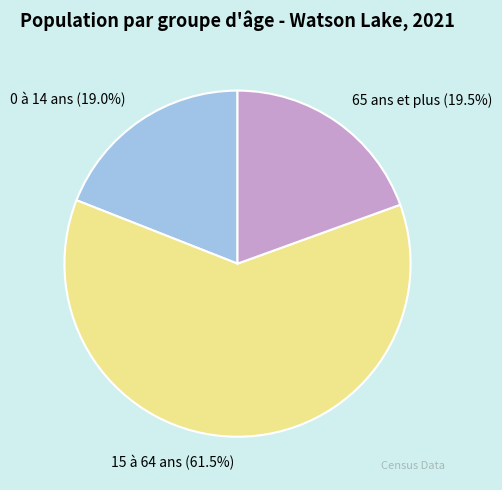

Which category has the biggest portion of the pie?

15 à 64 ans